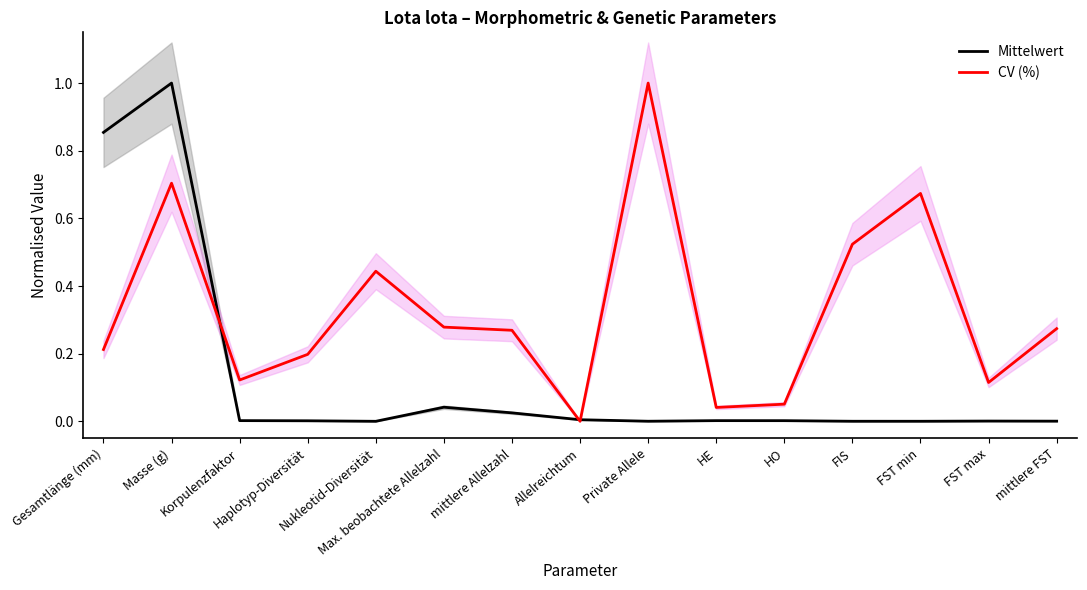

How many lines are shown in the chart?

2